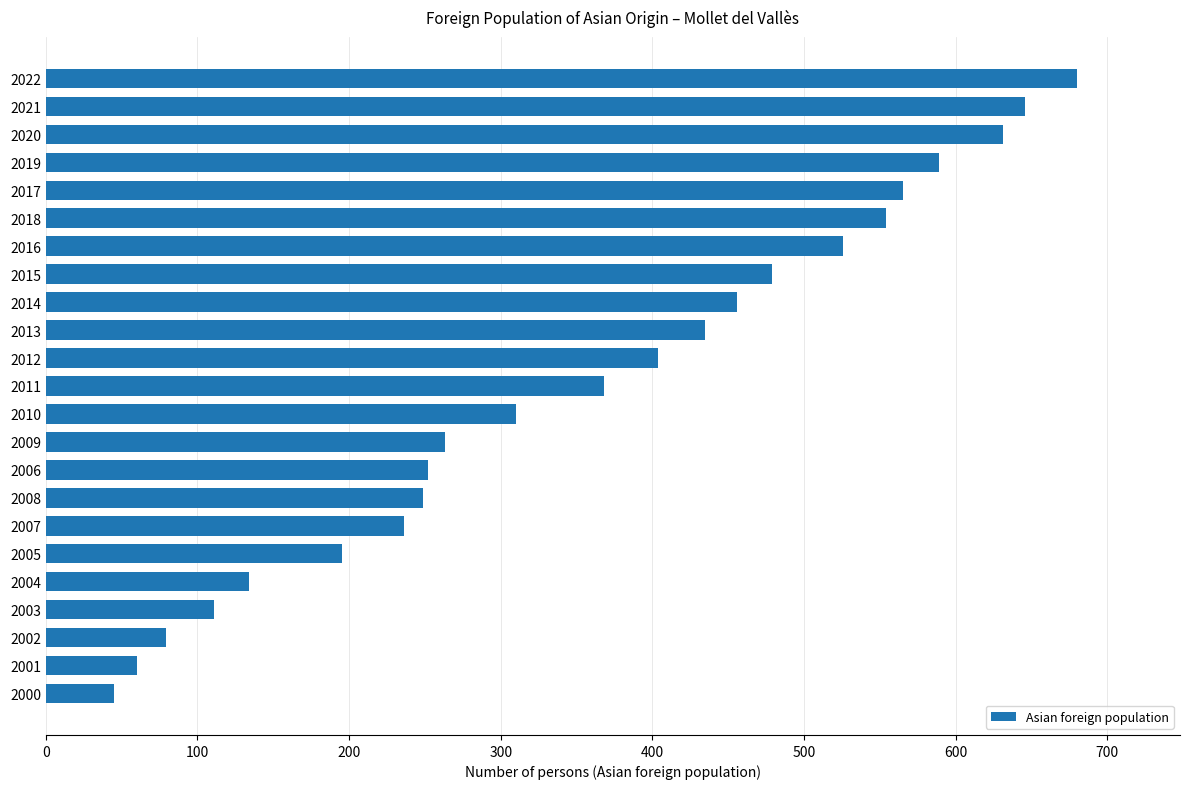

What is the approximate value at 2001?

60